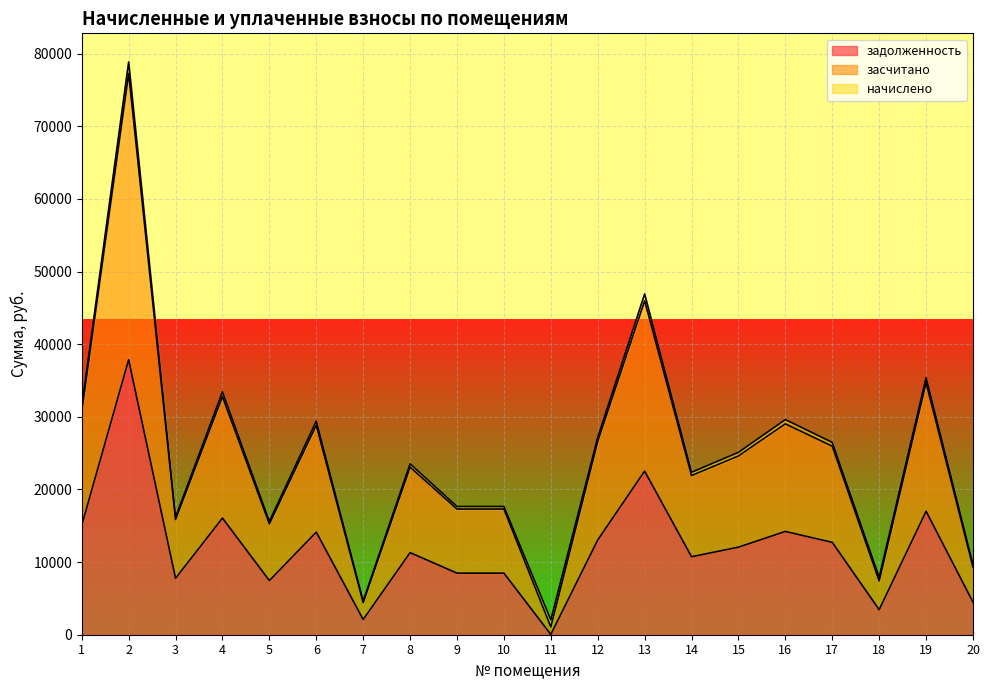

True or false: засчитано and задолженность cross at least once.

False